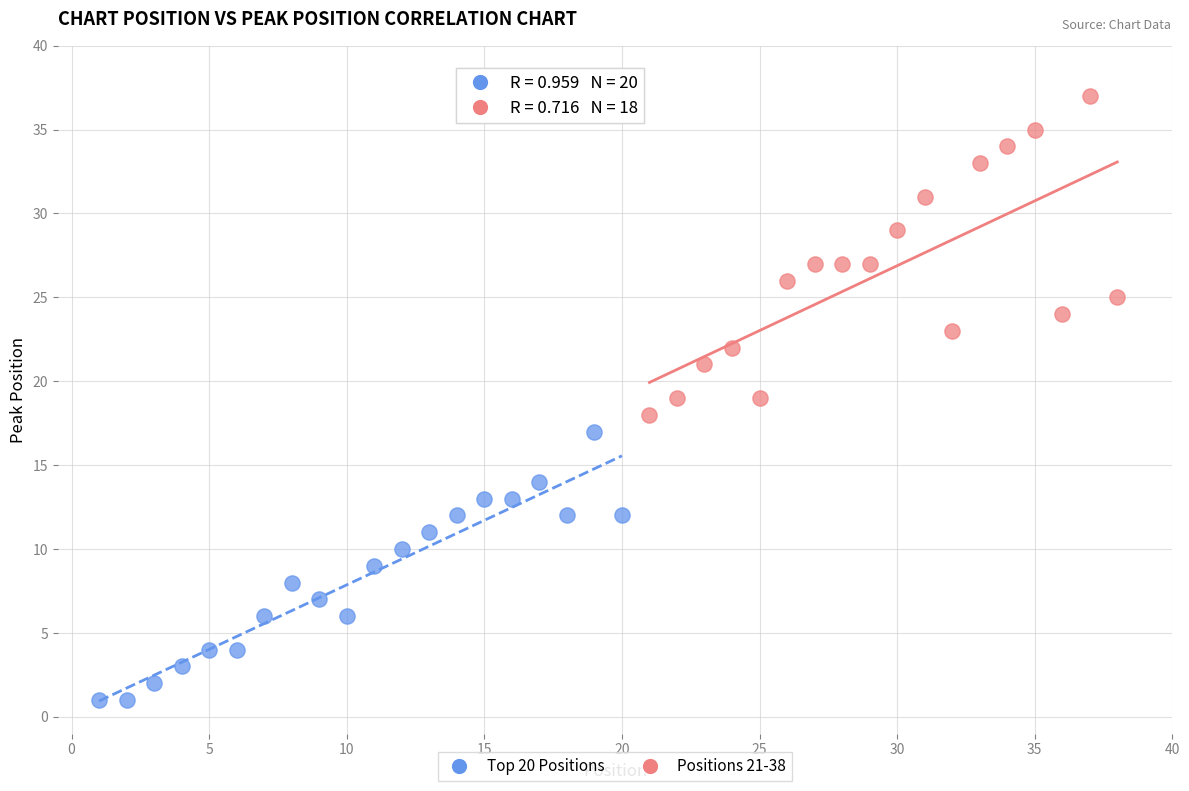

Which series contains the highest Y value?

Positions 21-38